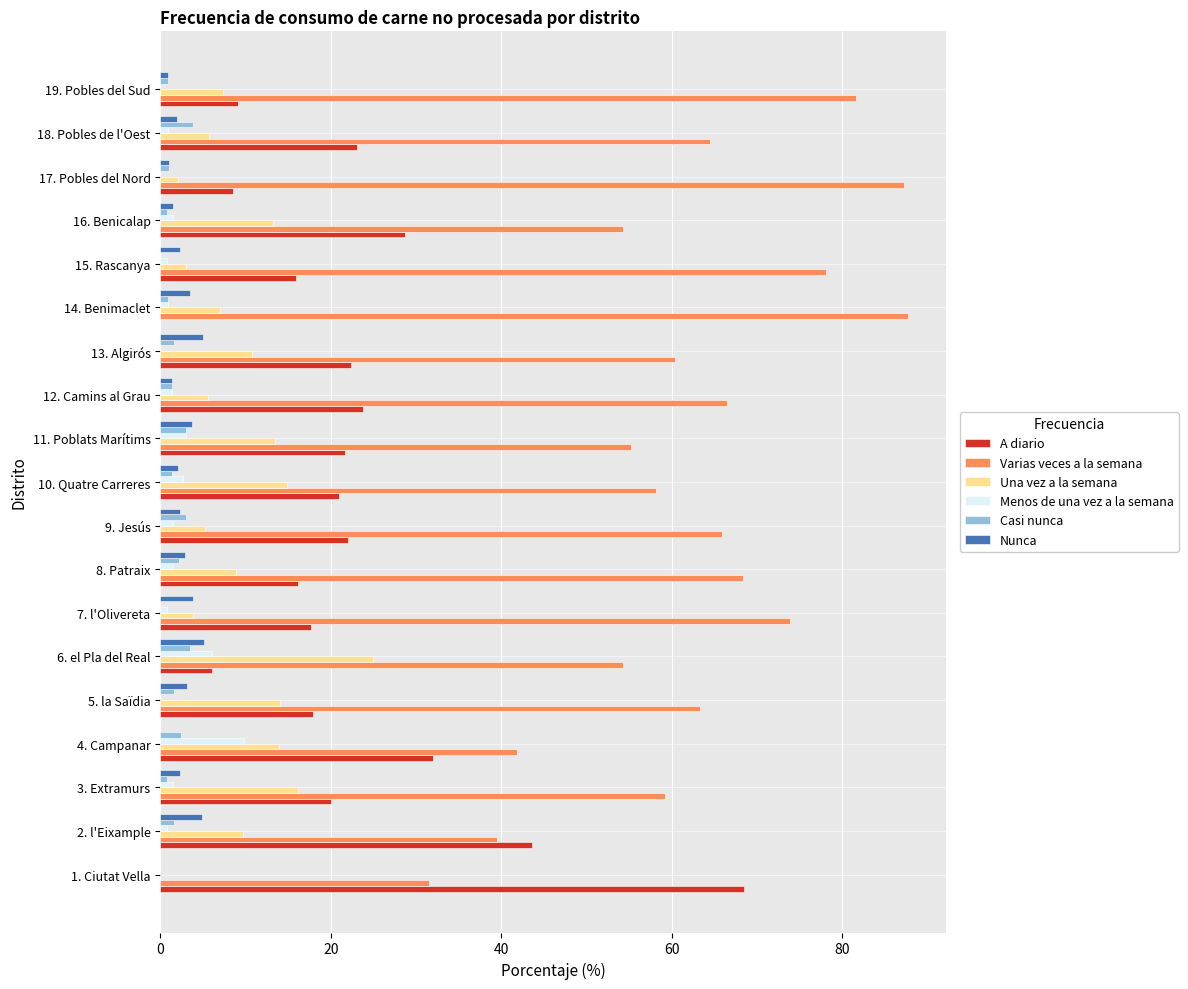

Which series has the largest total across all categories?

Varias veces a la semana